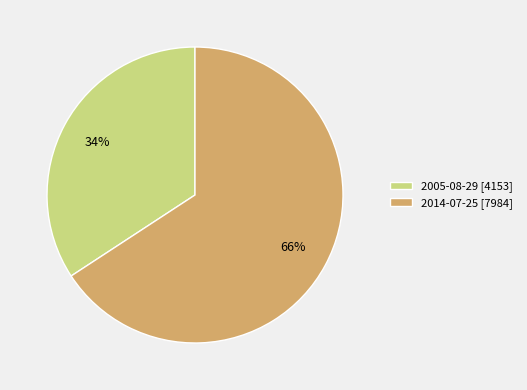

Rank the categories by value from highest to lowest.

2014-07-25, 2005-08-29